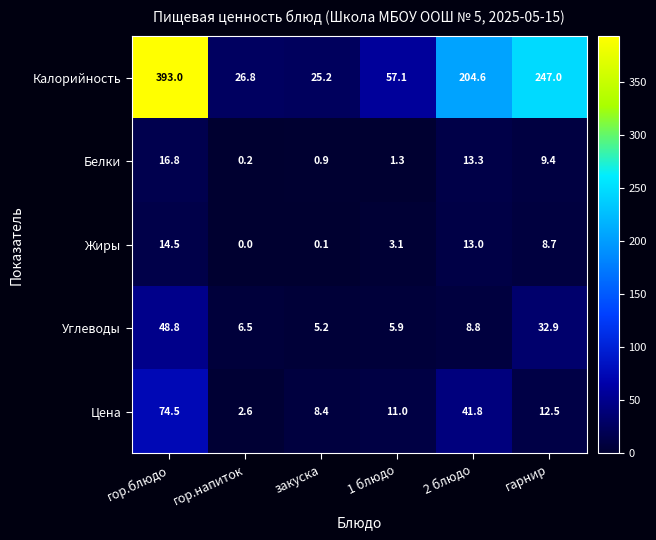

What is the lowest value of the Цена series?

2.6